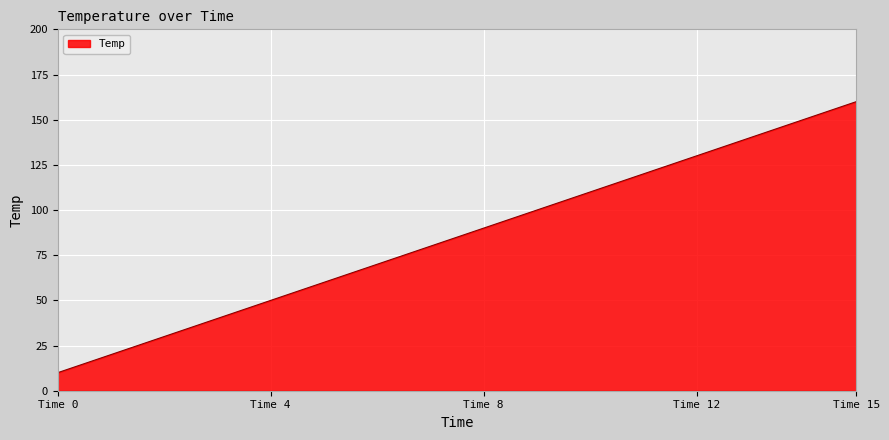

What is the difference between the maximum and minimum values?

150